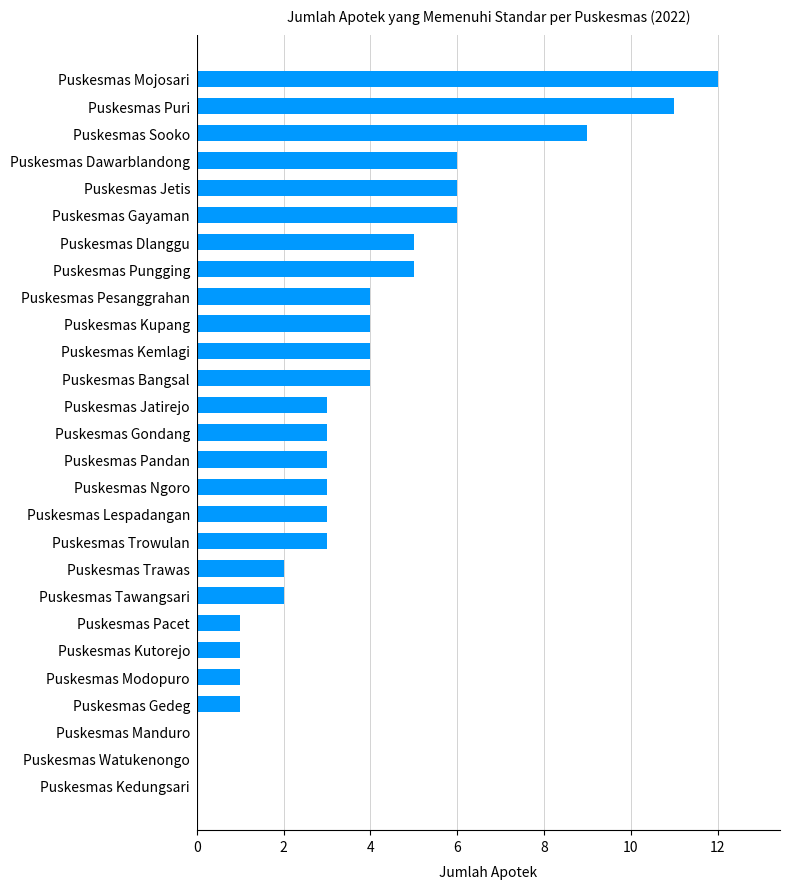

How many data points does each series have?

27